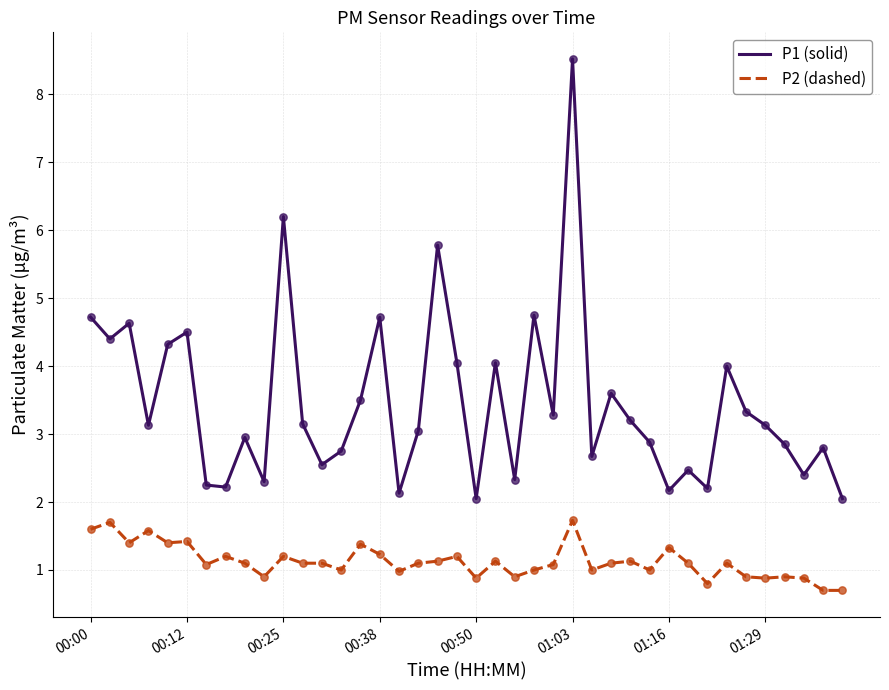

What is the minimum value shown in the chart?

0.7